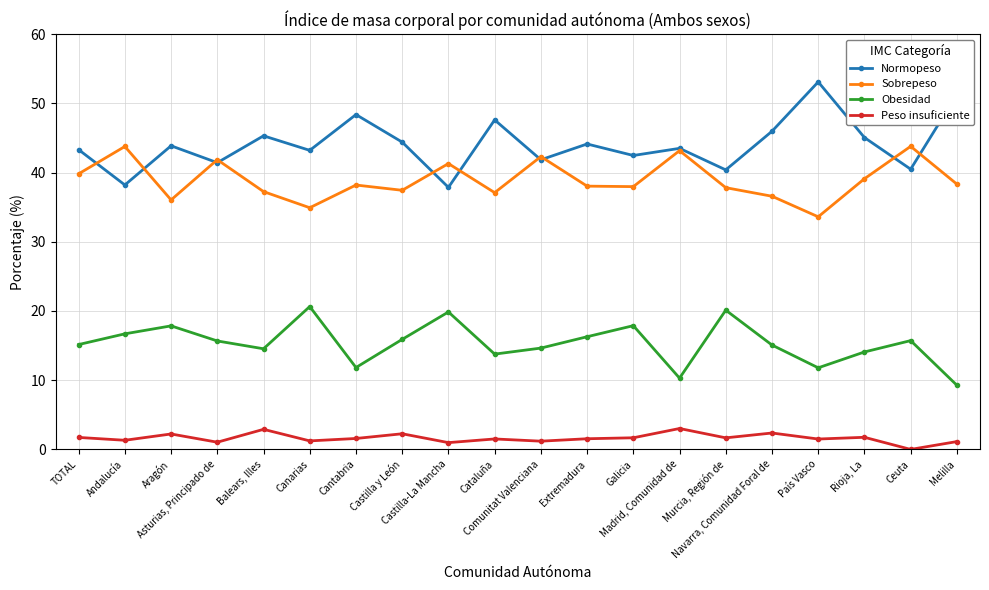

True or false: Normopeso has a value of 20.1 at Navarra, Comunidad Foral de.

False